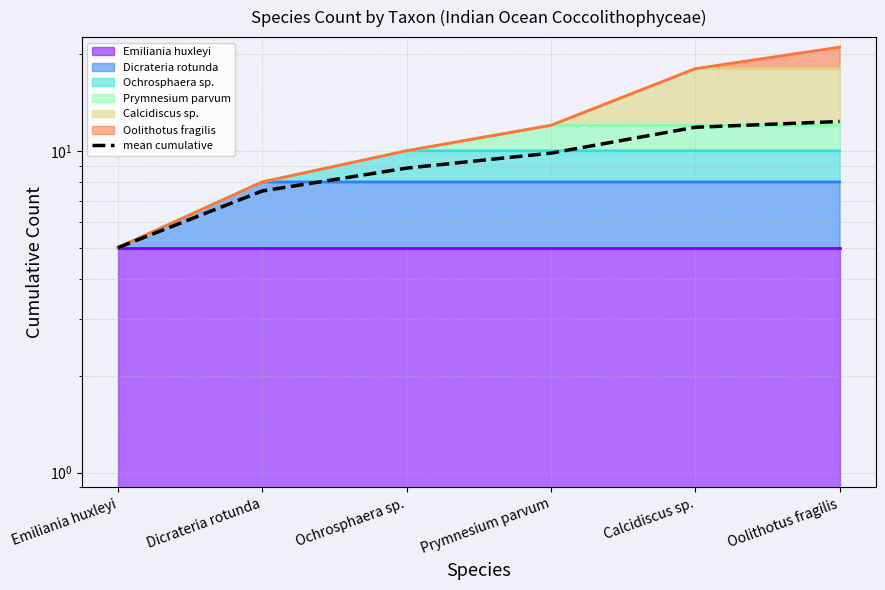

What is the maximum value shown in the chart?

12.3